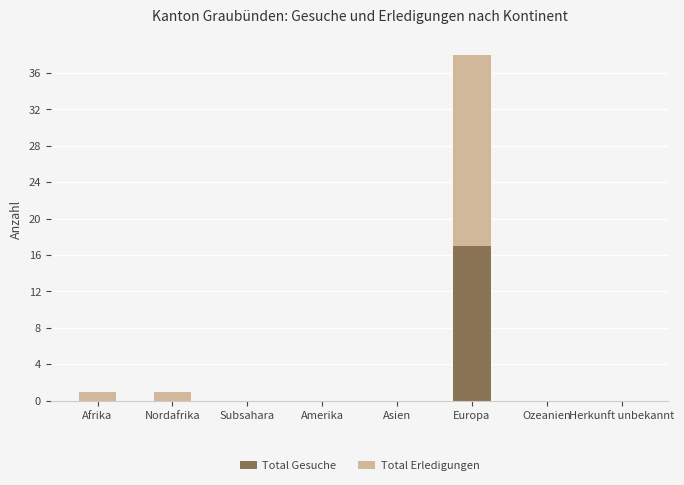

What is the sum of all Total Gesuche values?

17